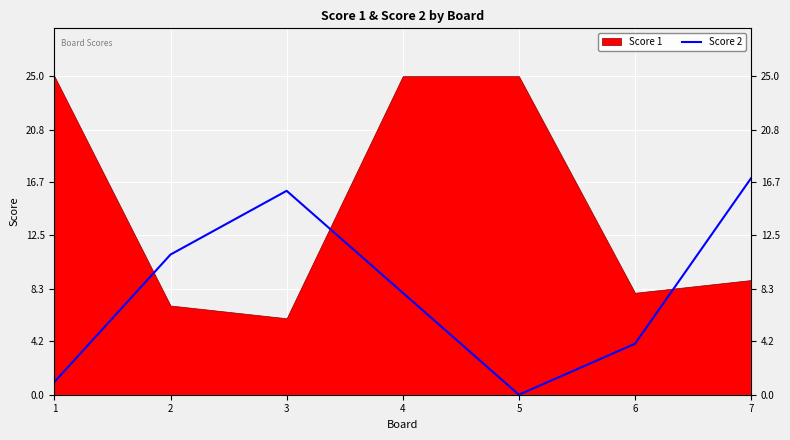

At which category does the data reach its first local peak?

3